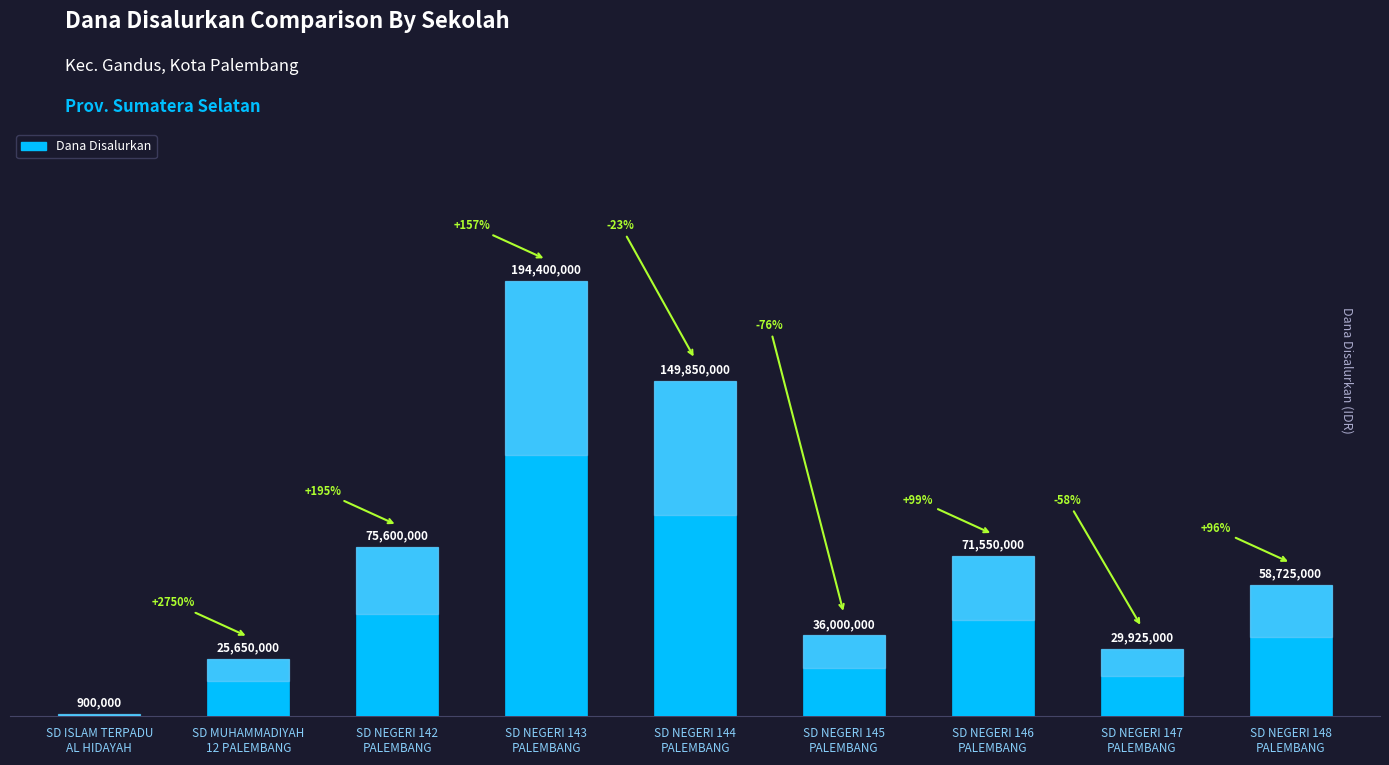

Reading left to right, what are all the values shown in this chart?

SD ISLAM TERPADU
AL HIDAYAH=900000	SD MUHAMMADIYAH
12 PALEMBANG=25650000	SD NEGERI 142
PALEMBANG=75600000	SD NEGERI 143
PALEMBANG=194400000	SD NEGERI 144
PALEMBANG=149850000	SD NEGERI 145
PALEMBANG=36000000	SD NEGERI 146
PALEMBANG=71550000	SD NEGERI 147
PALEMBANG=29925000	SD NEGERI 148
PALEMBANG=58725000